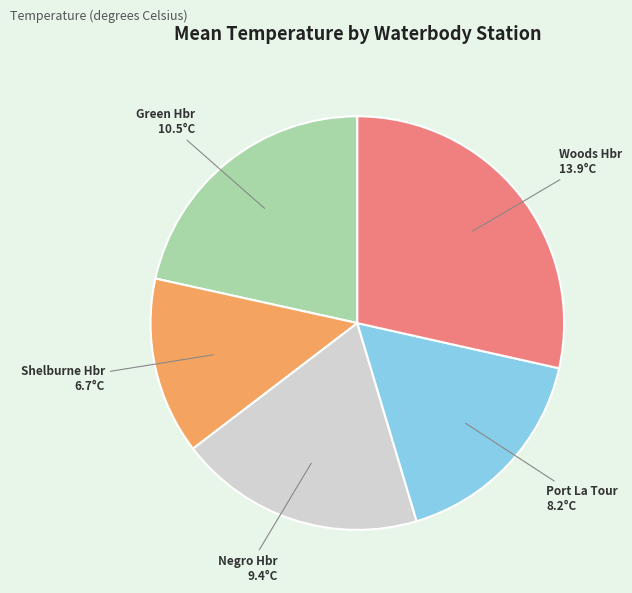

Which has a higher value, Woods Hbr or Negro Hbr?

Woods Hbr